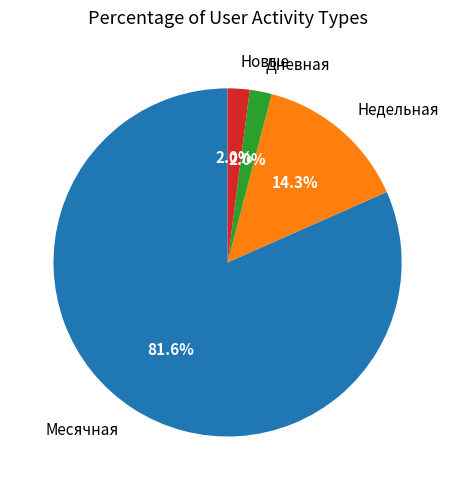

What is the total percentage of Недельная and Новые?

16.3%